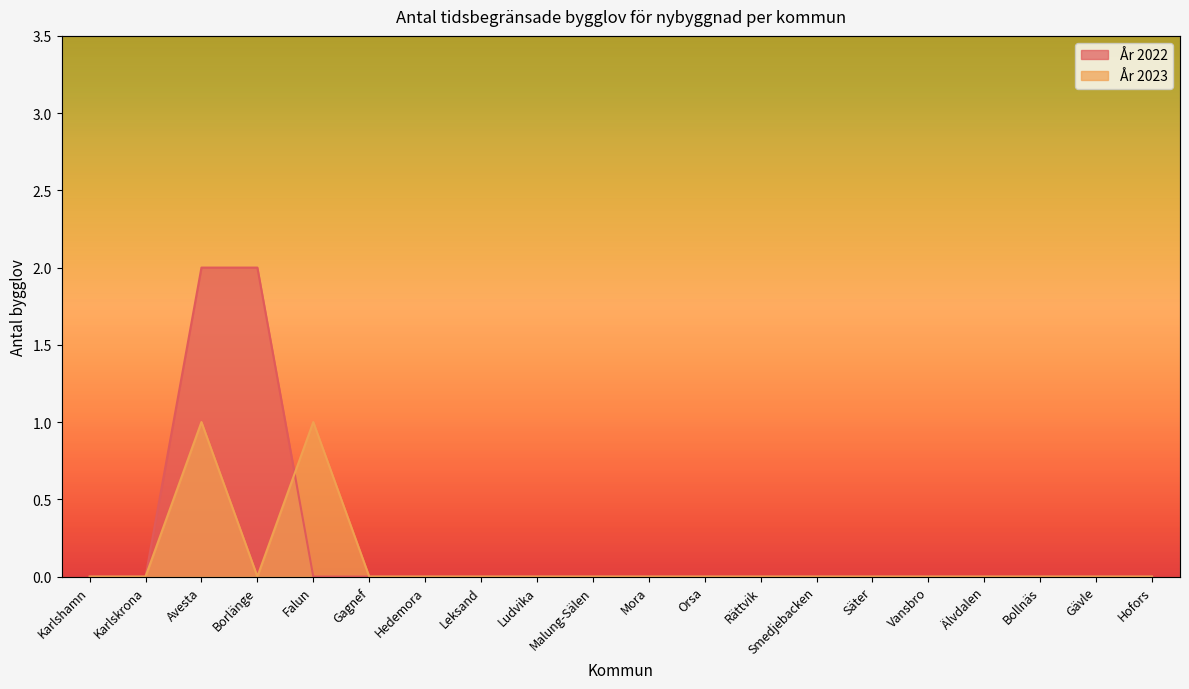

After their last crossing, which series has the higher values: År 2022 or År 2023?

År 2023